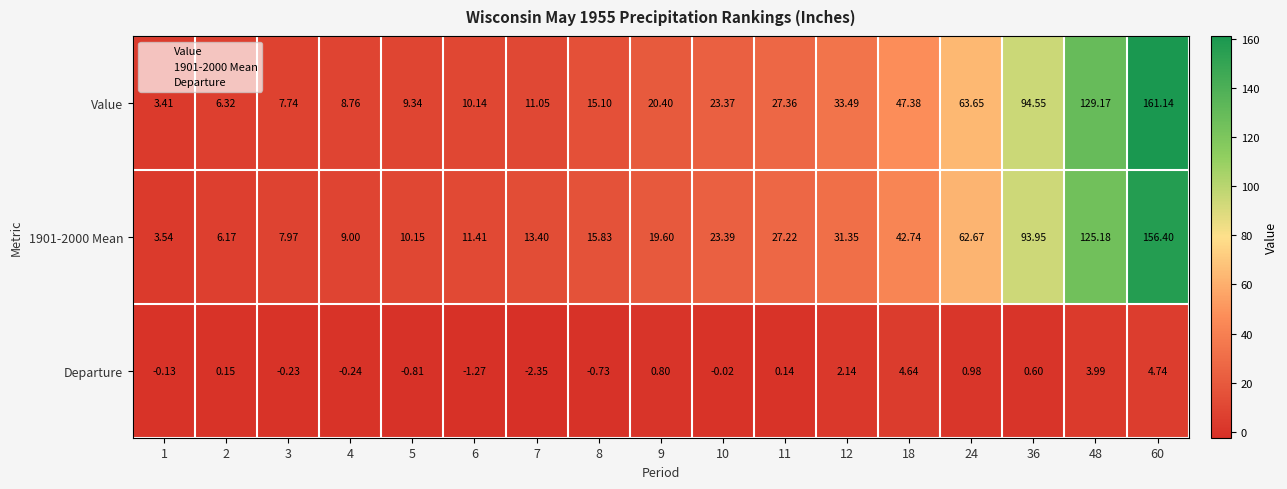

Which series has the largest range (max minus min)?

Value